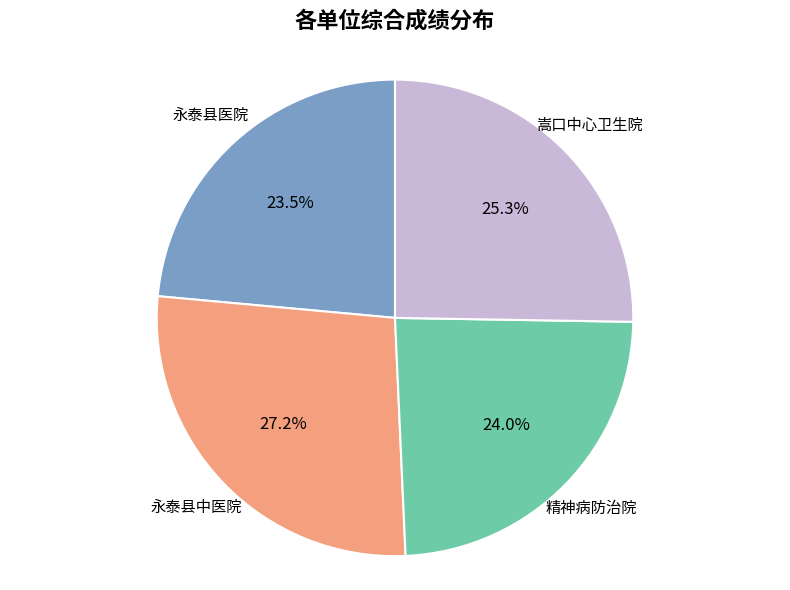

Between 永泰县中医院 and 永泰县医院, which is larger?

永泰县中医院